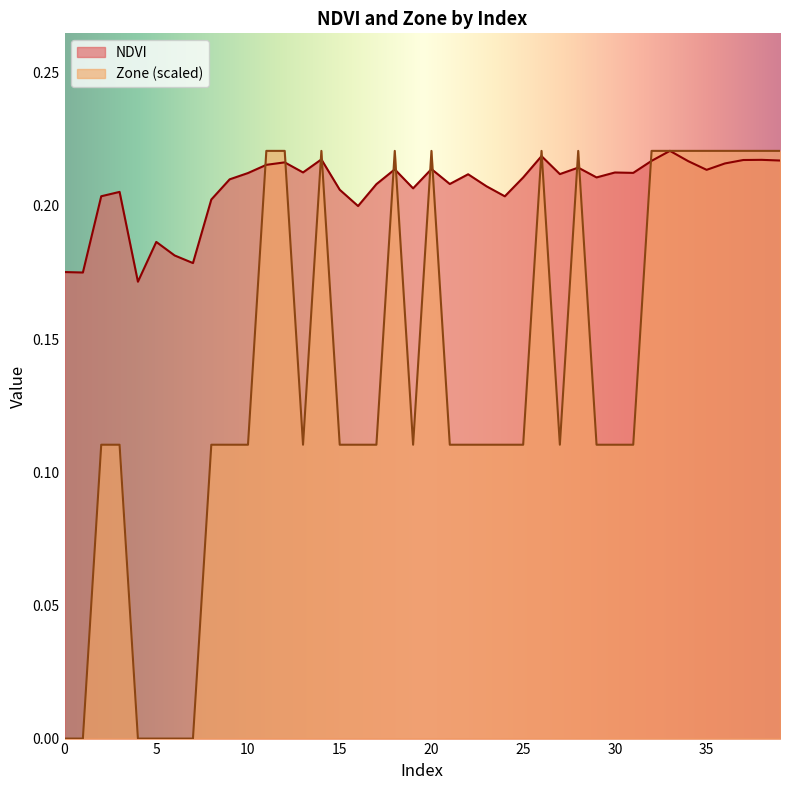

List the labels in order of Zone value, largest first.

11, 12, 14, 18, 20, 26, 28, 32, 33, 34, 35, 36, 37, 38, 39, 2, 3, 8, 9, 10, 13, 15, 16, 17, 19, 21, 22, 23, 24, 25, 27, 29, 30, 31, 0, 1, 4, 5, 6, 7